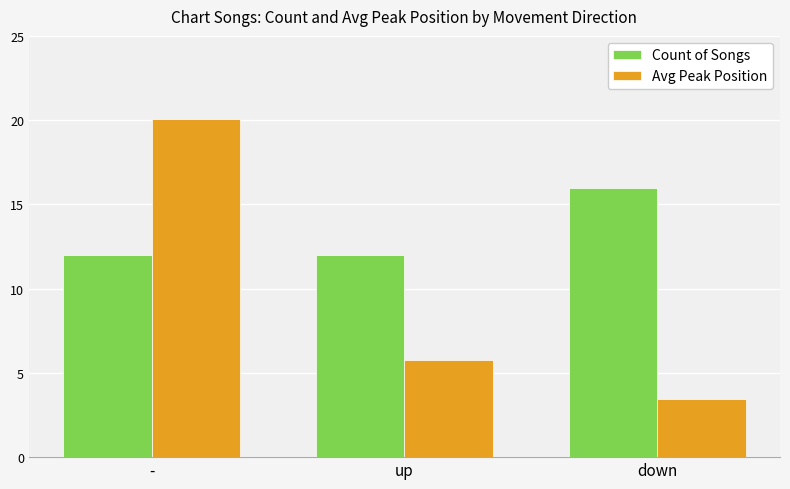

What is the difference between the highest and lowest values at -?

8.1